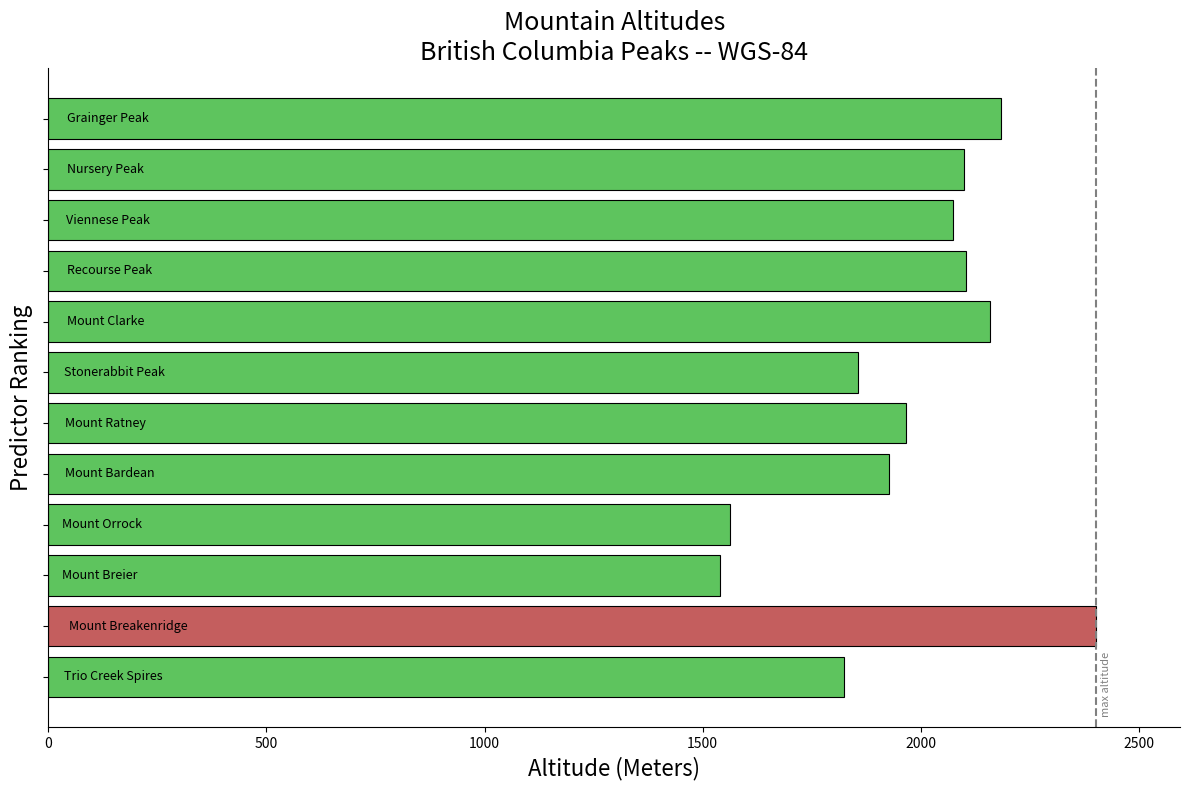

What is the difference between the maximum and minimum values?

862